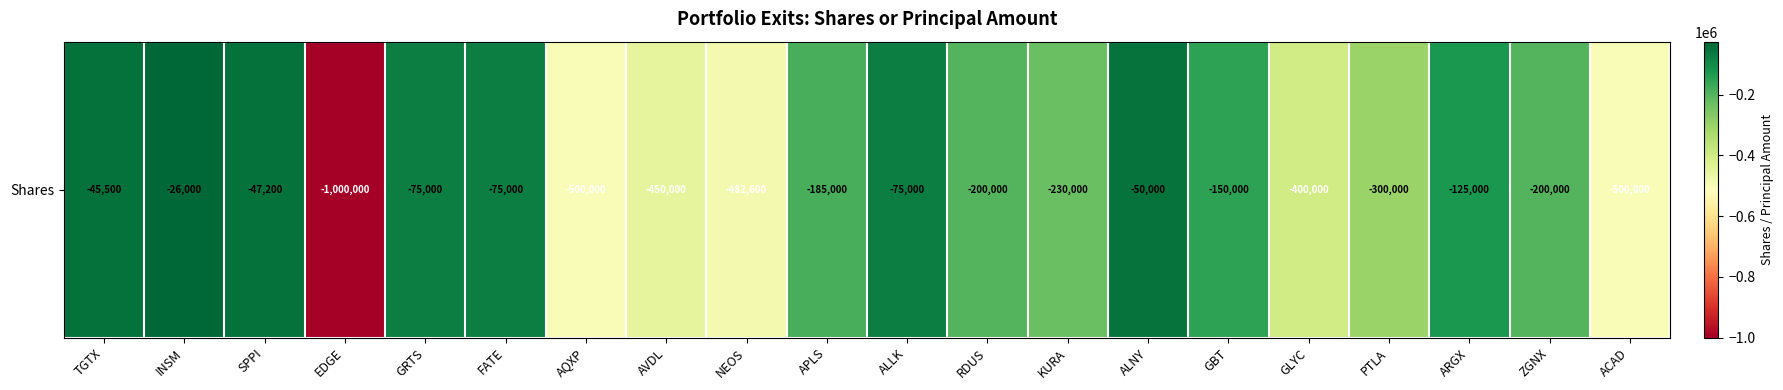

What is the greatest value displayed?

-26000